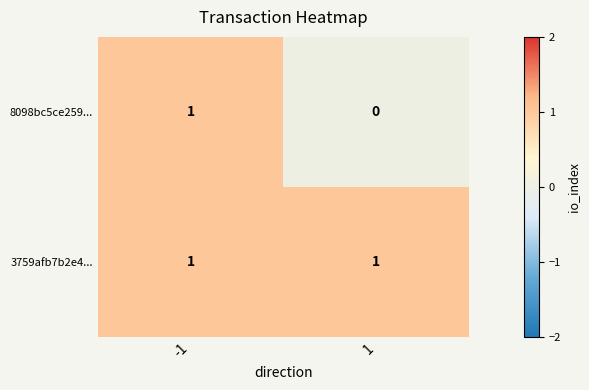

Which series has the largest range (max minus min)?

8098bc5ce259...